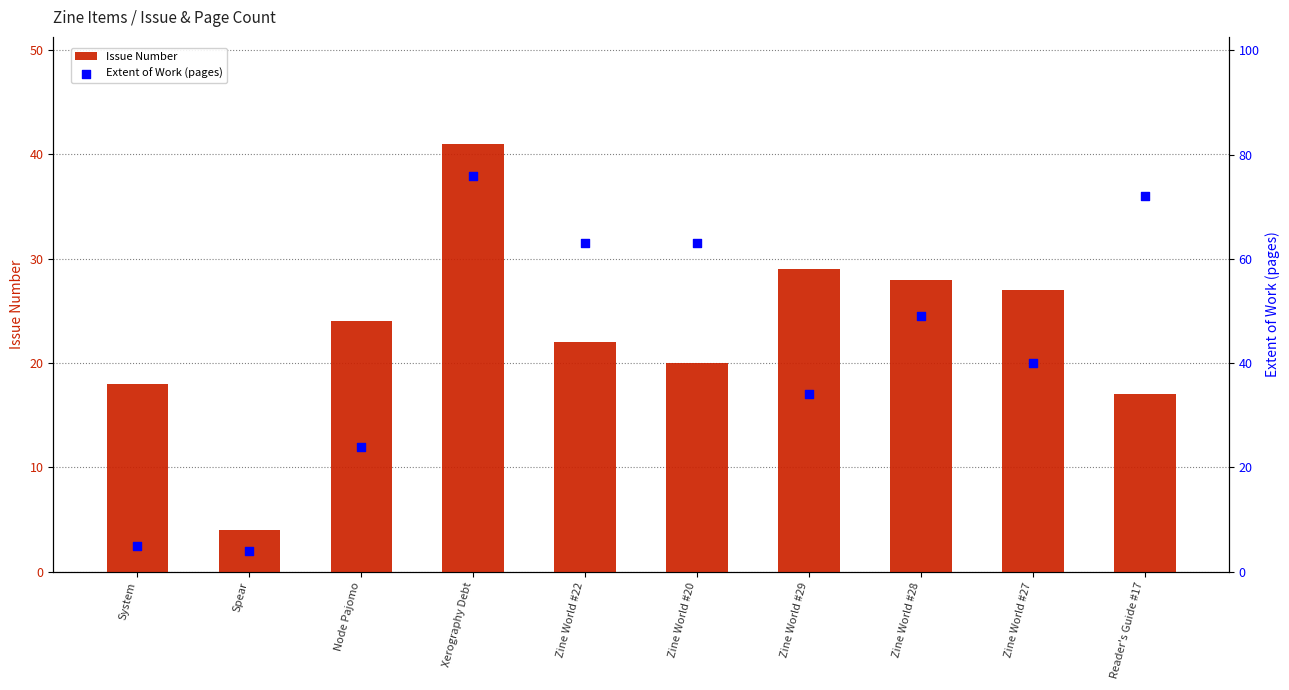

Which series contains the highest Y value?

Extent of Work (pages)